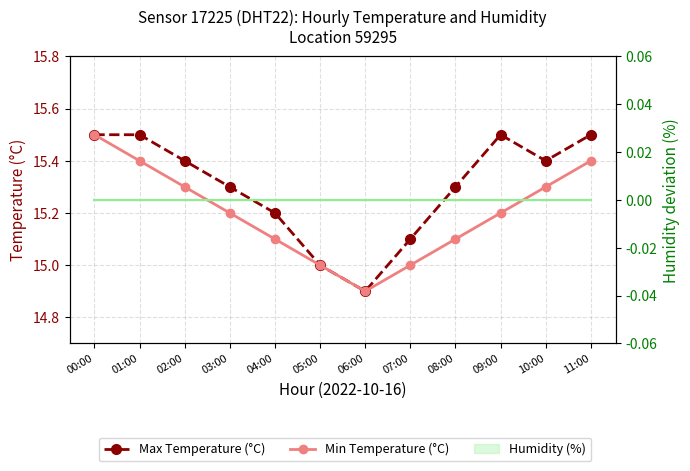

At which label does Max Temperature (°C) reach its minimum?

06:00